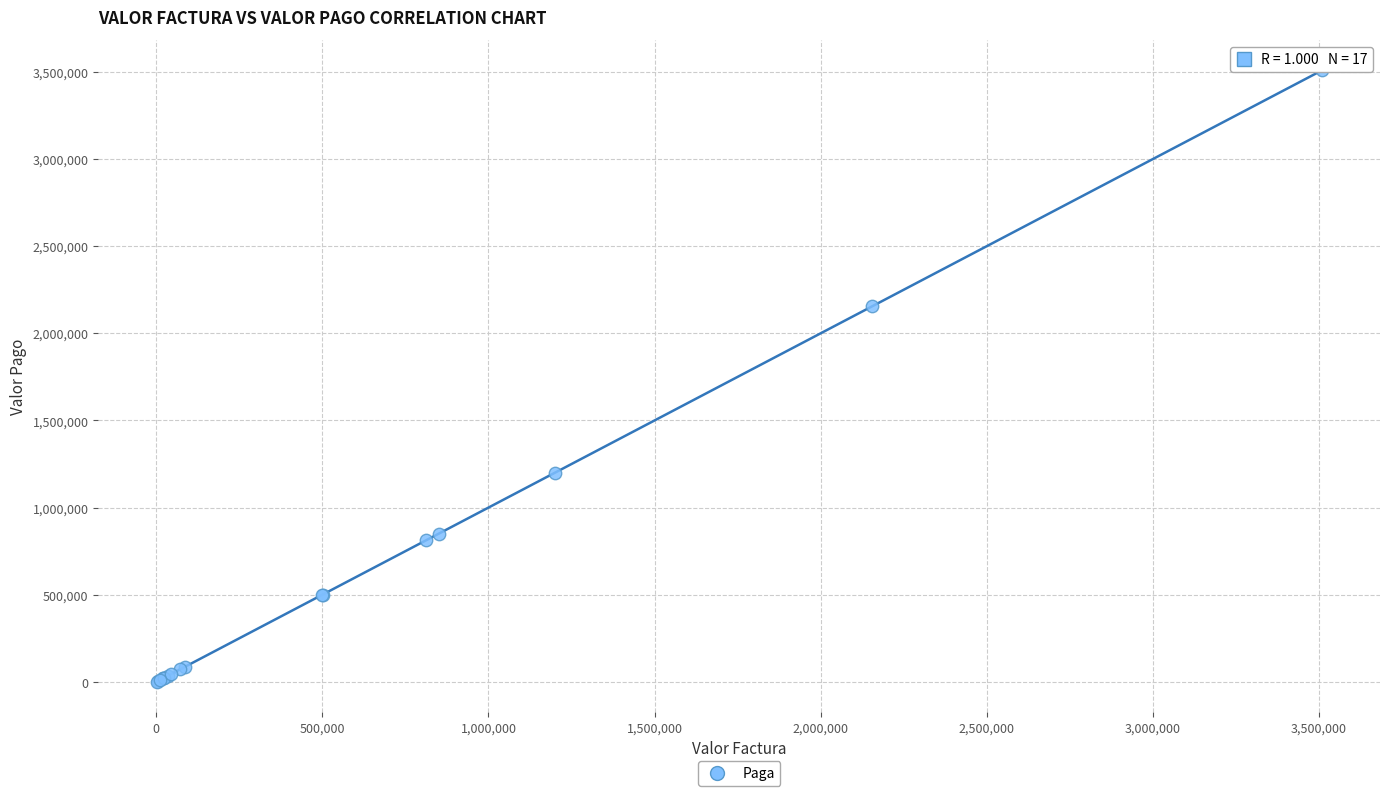

What Y value in the scatter plot is closest to 1754818?

2156175